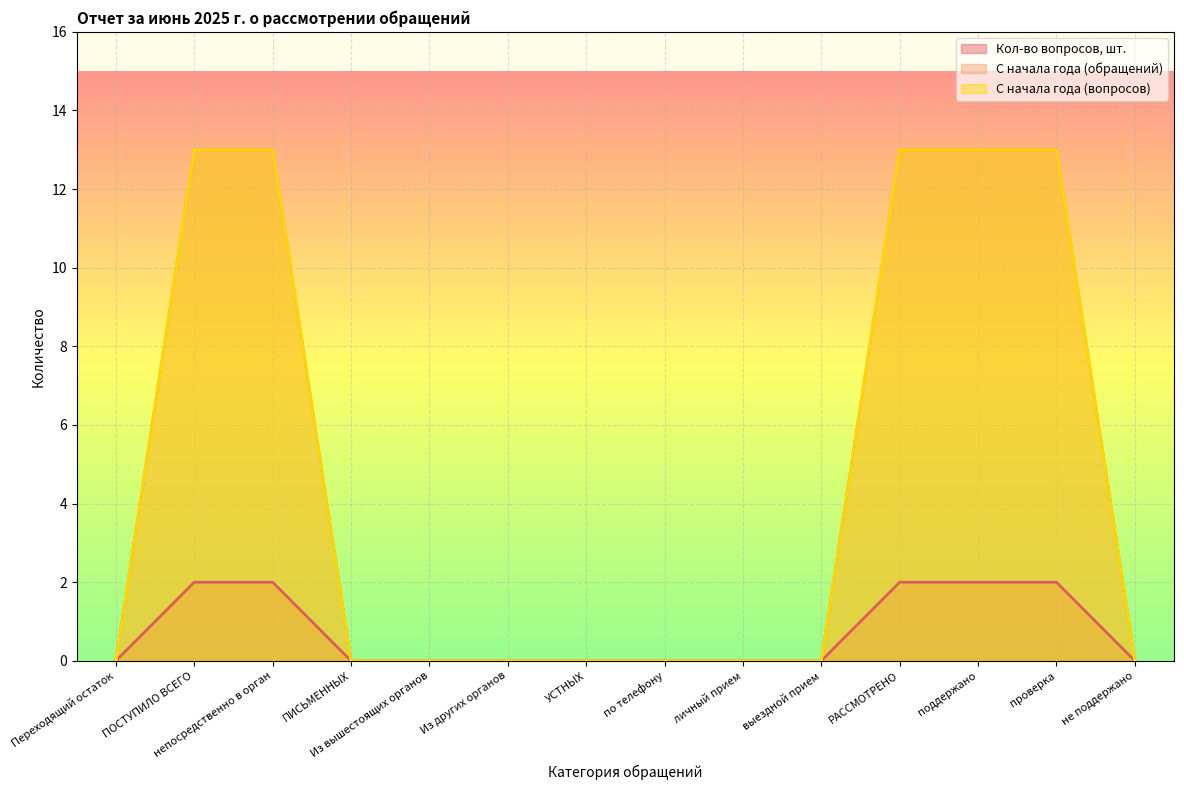

Reading left to right, list all the values displayed in this chart.

Кол-во вопросов, шт.: 0	2	2	0	0	0	0	0	0	0	2	2	2	0
С начала года (обращений): 0	13	13	0	0	0	0	0	0	0	13	13	13	0
С начала года (вопросов): 0	13	13	0	0	0	0	0	0	0	13	13	13	0